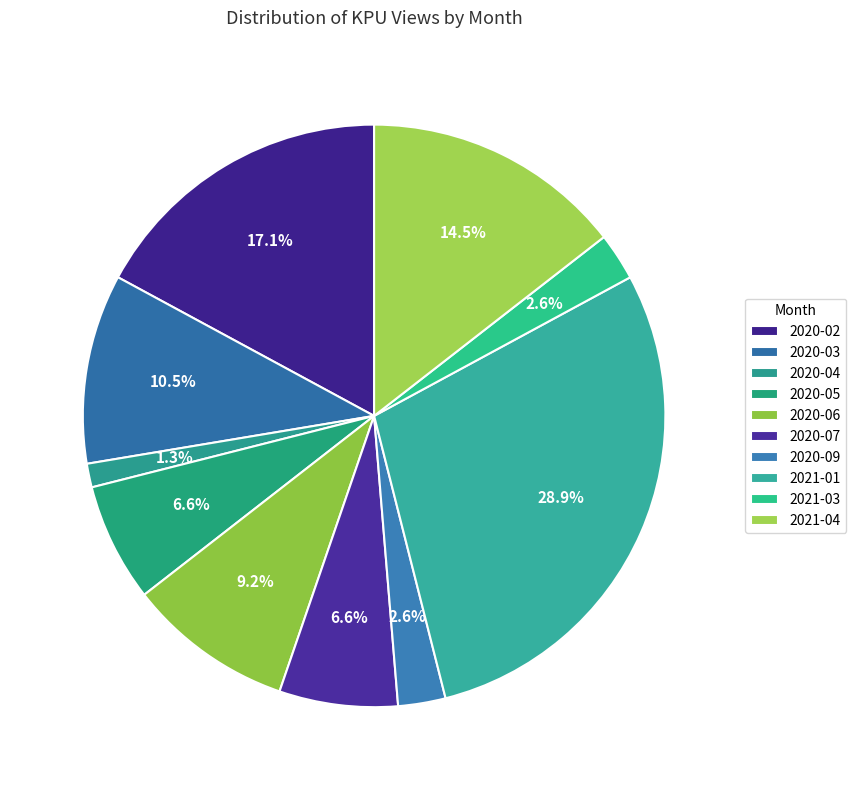

The 2020-05 slice represents 19% of the pie. True or false?

False